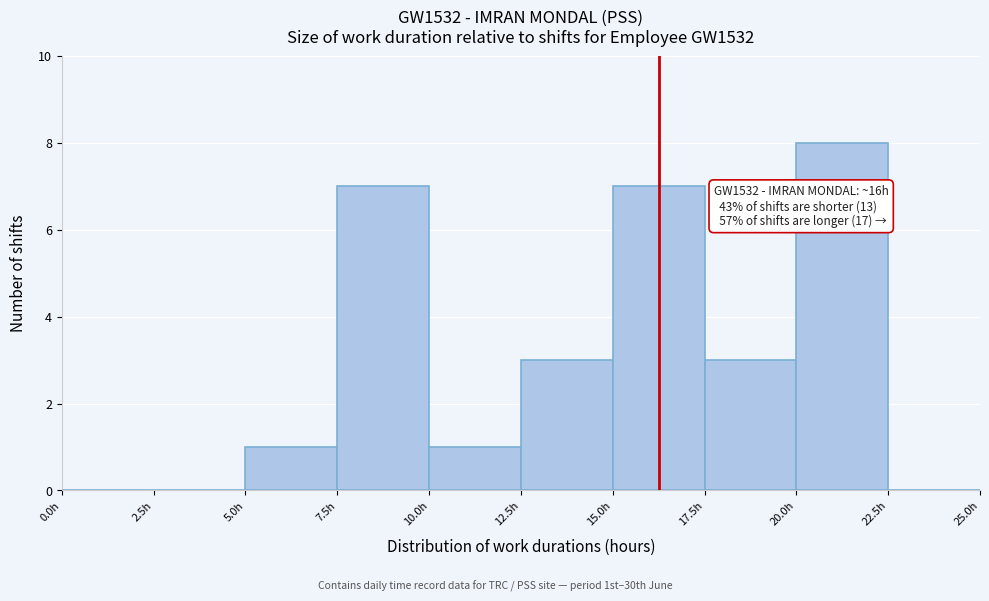

Which range on the x-axis has the tallest bar?

20.0 to 22.5